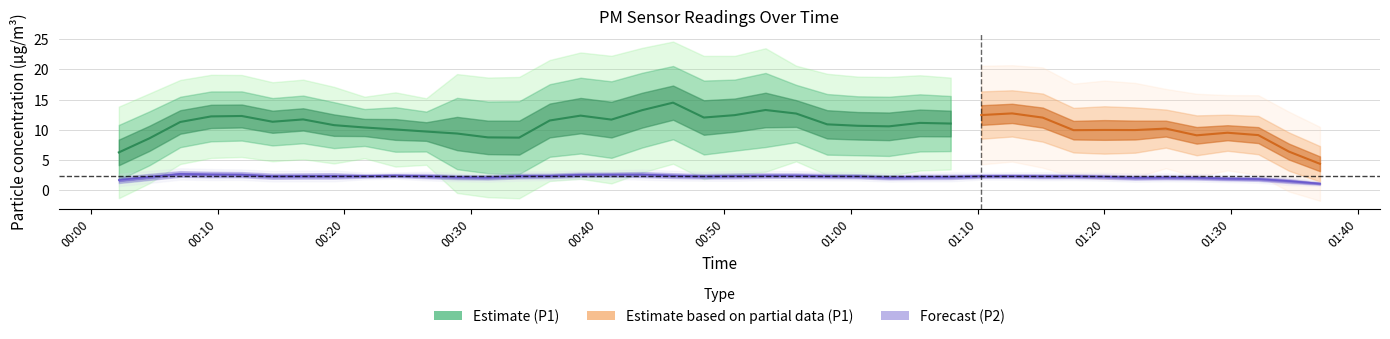

How many data points are less than 11?

12